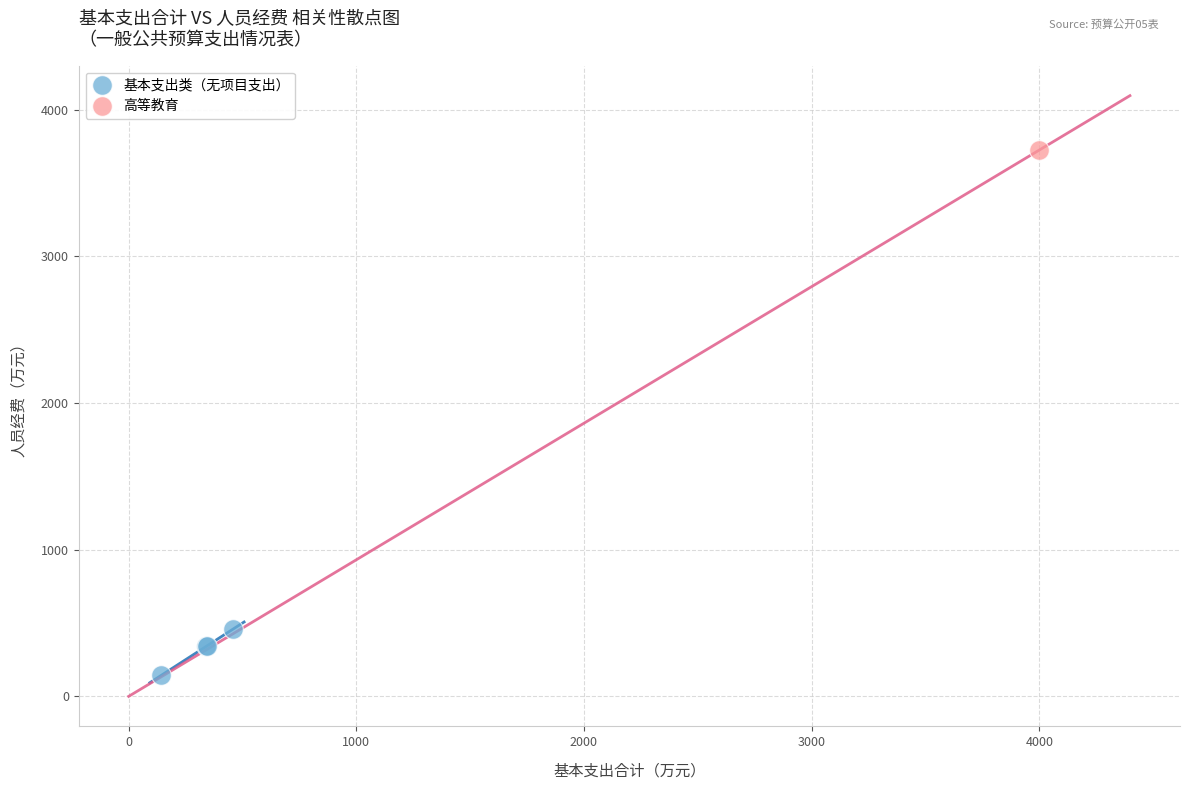

What are all the series names shown in the legend?

基本支出类（无项目支出）, 高等教育